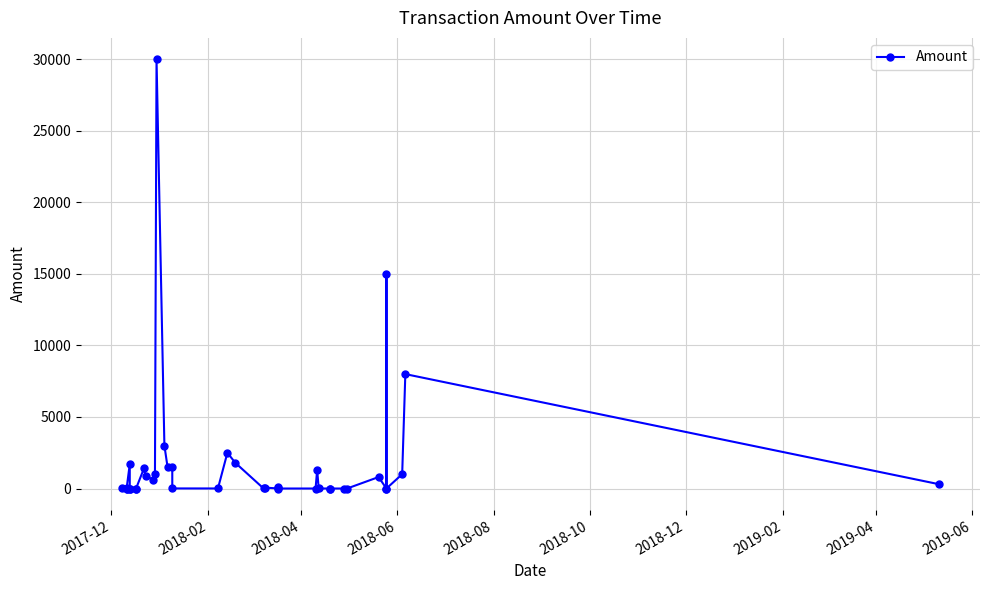

What is the difference between the maximum and minimum values?

30000.0